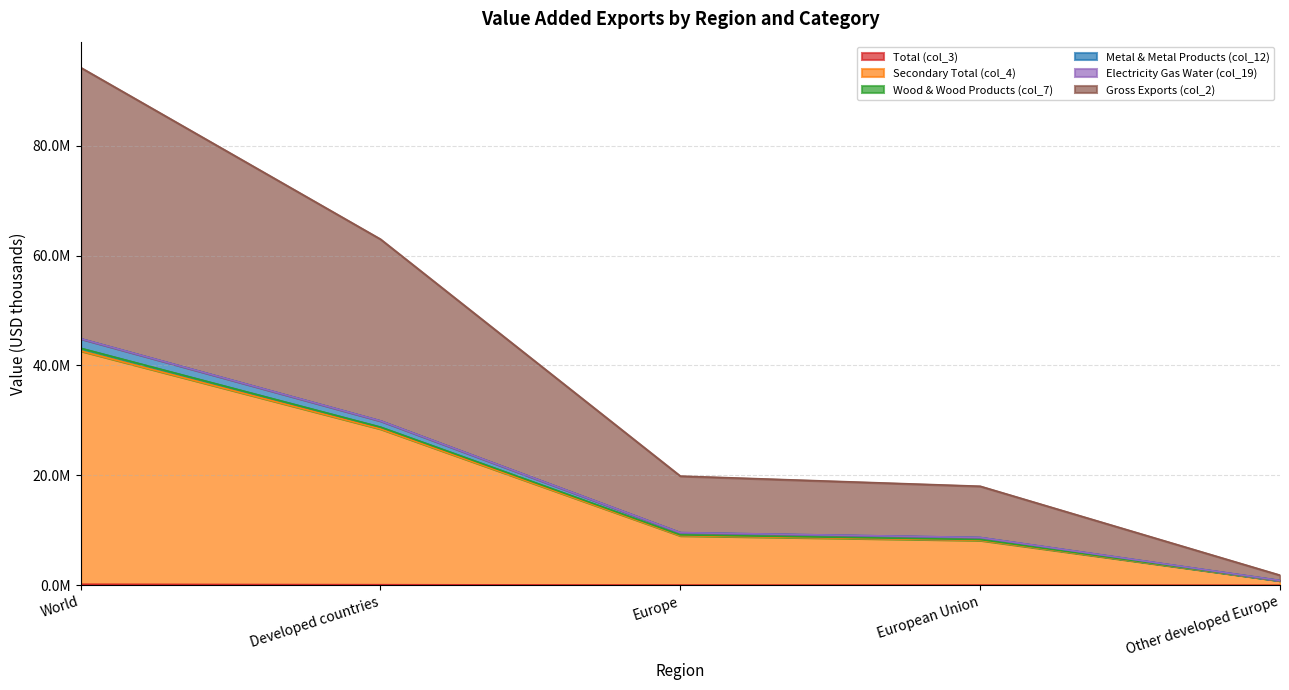

True or false: Metal & Metal Products (col_12) and Gross Exports (col_2) cross at least once.

False